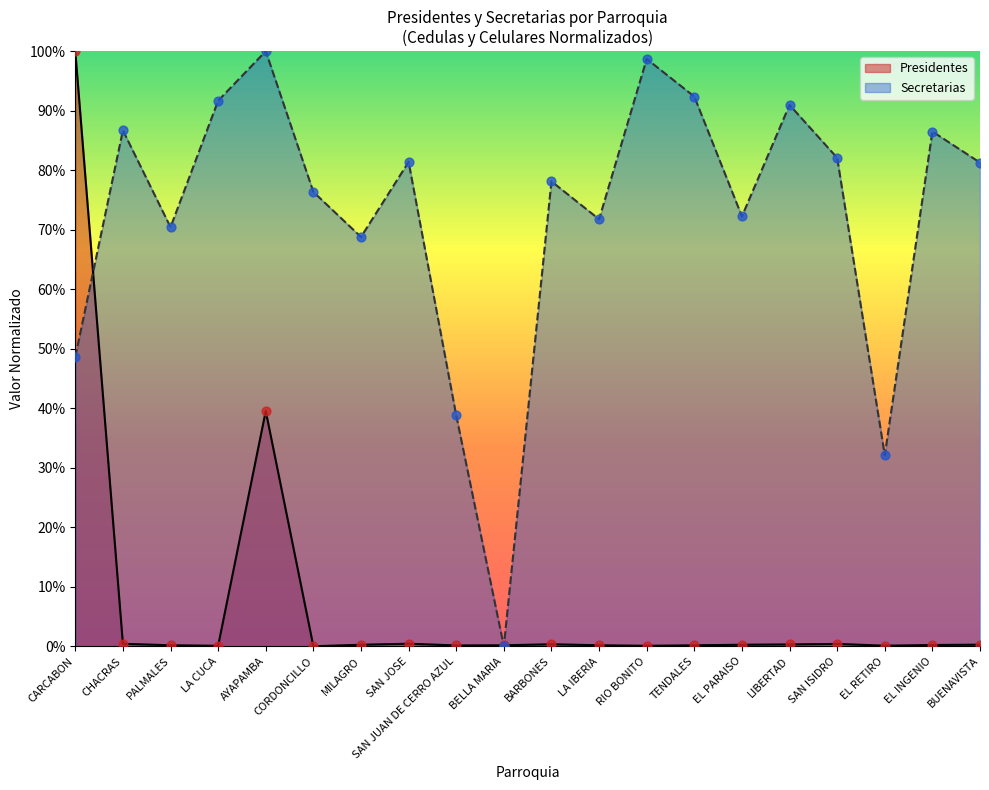

At which category is the sum across all series the highest?

CARCABON